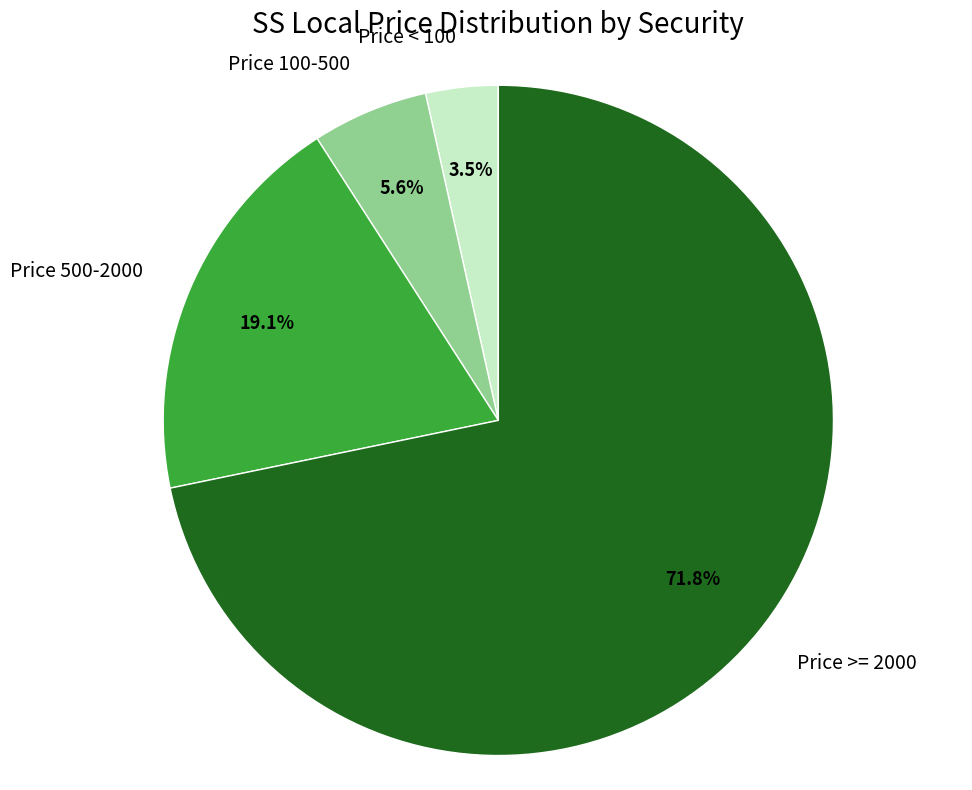

Approximately how many times larger is the value at Price 100-500 compared to Price < 100?

1.6